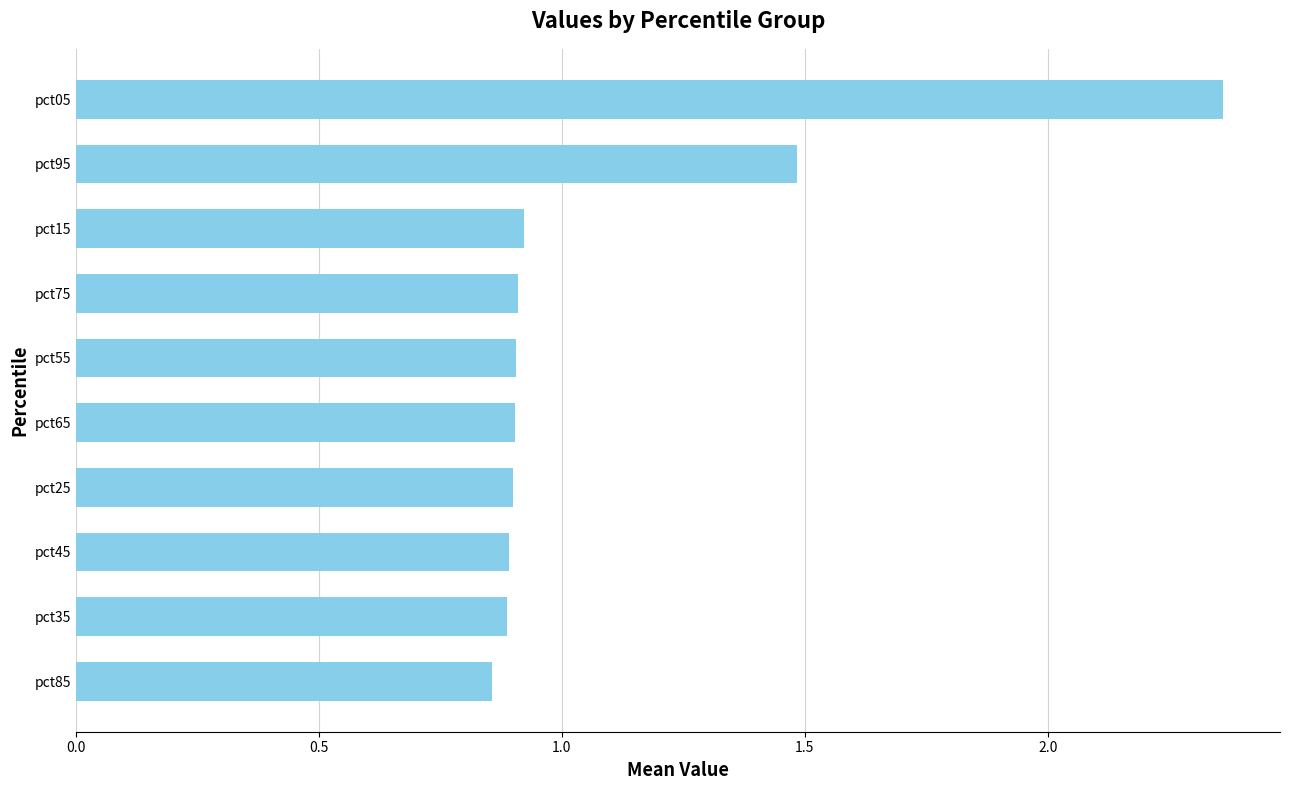

True or false: the data shows 1.5 at pct95.

True